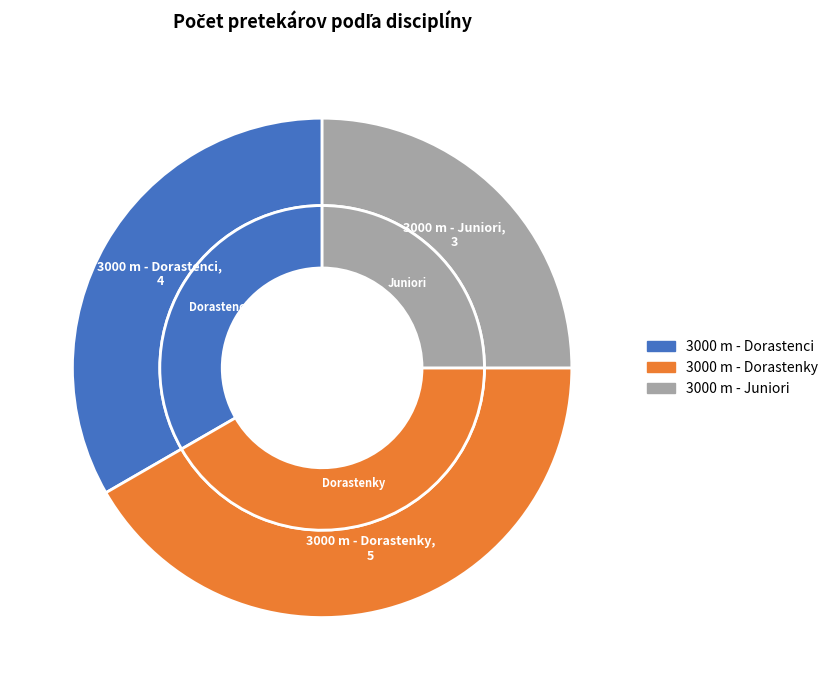

How many slices are in this pie chart?

3